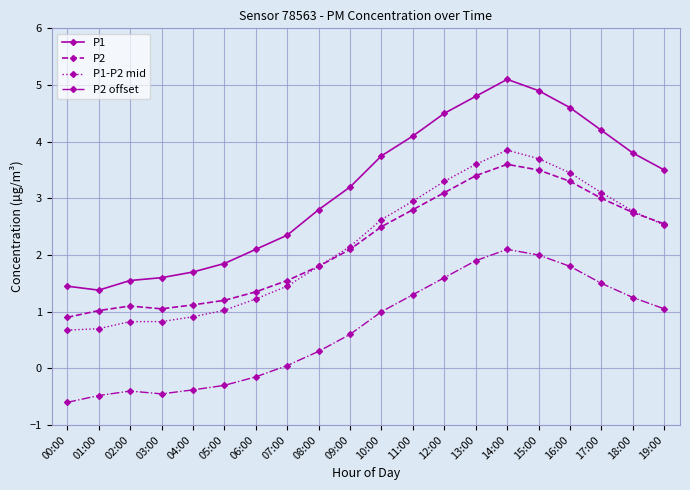

True or false: P1 and P2 intersect in this chart.

False